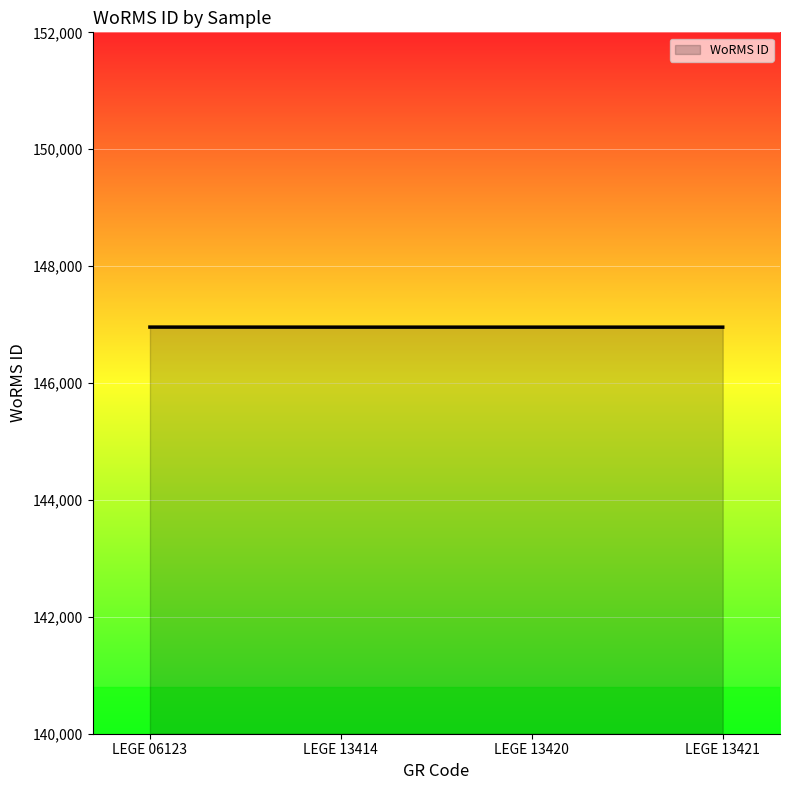

Count the number of values greater than 146956.

1